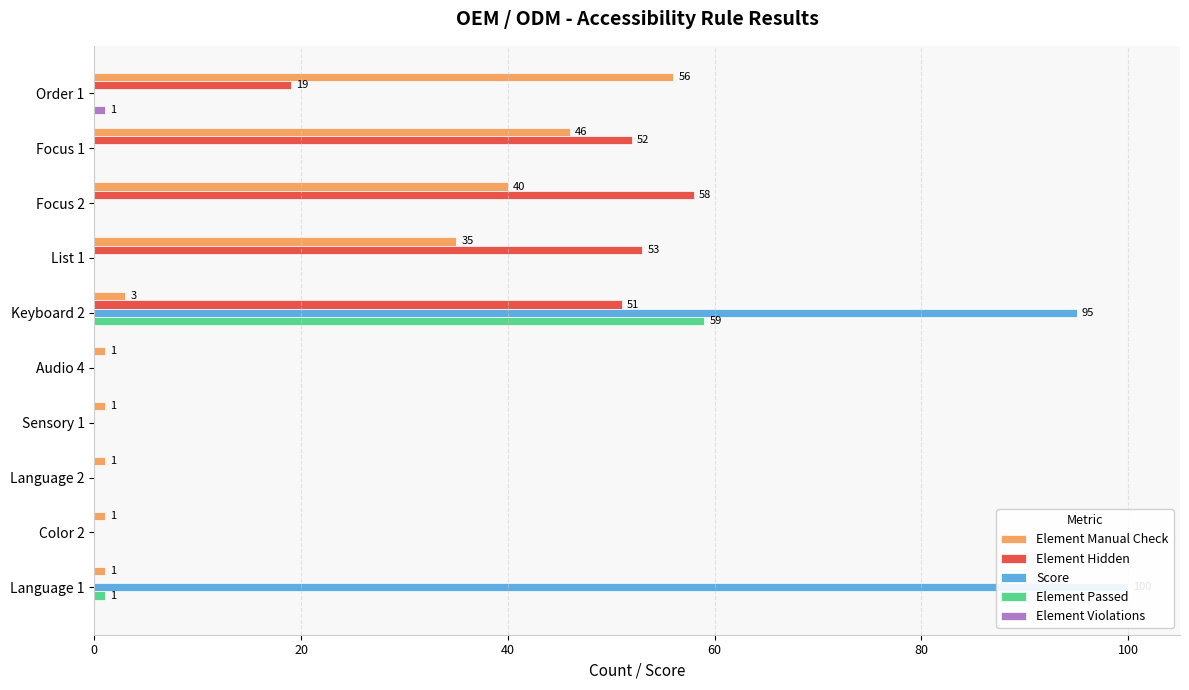

What is the greatest value displayed?

100